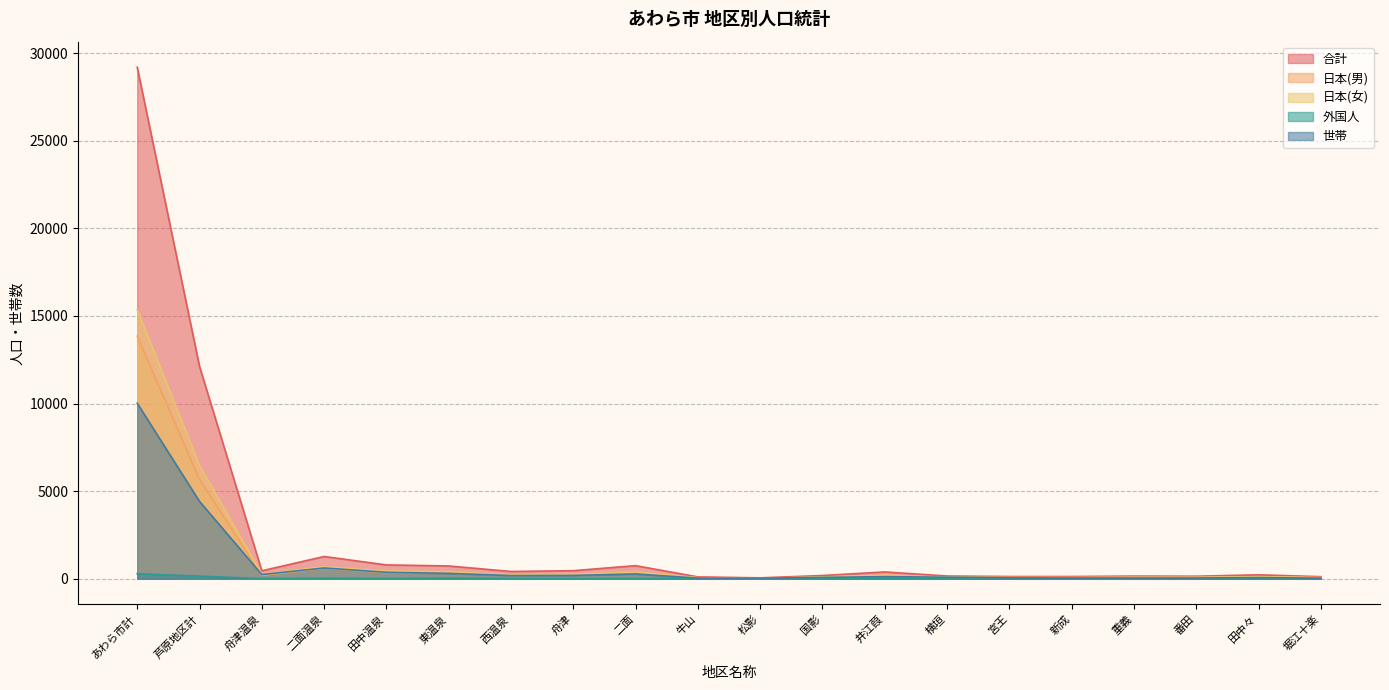

Between 舟津 and 二面, which series saw the biggest shift?

合計